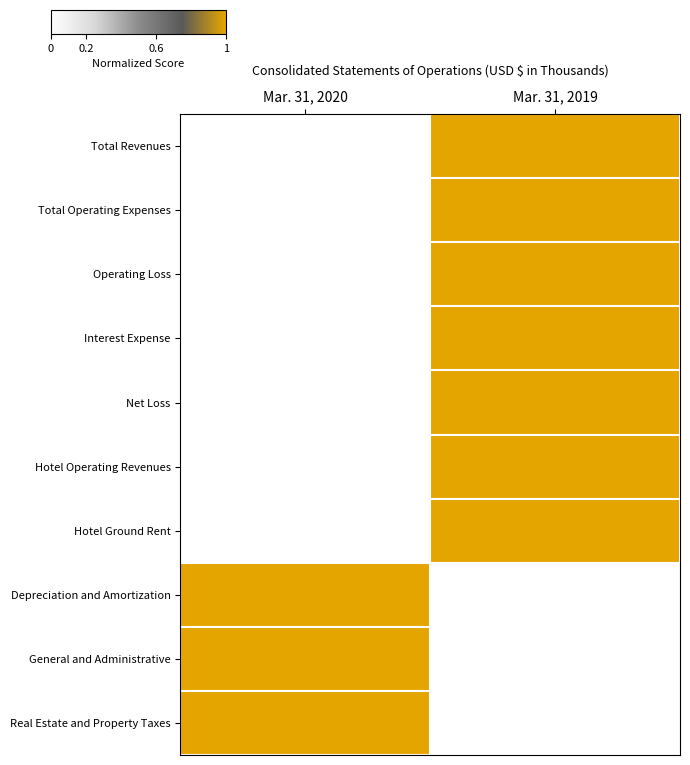

At which category is the sum across all series the highest?

Mar. 31, 2019